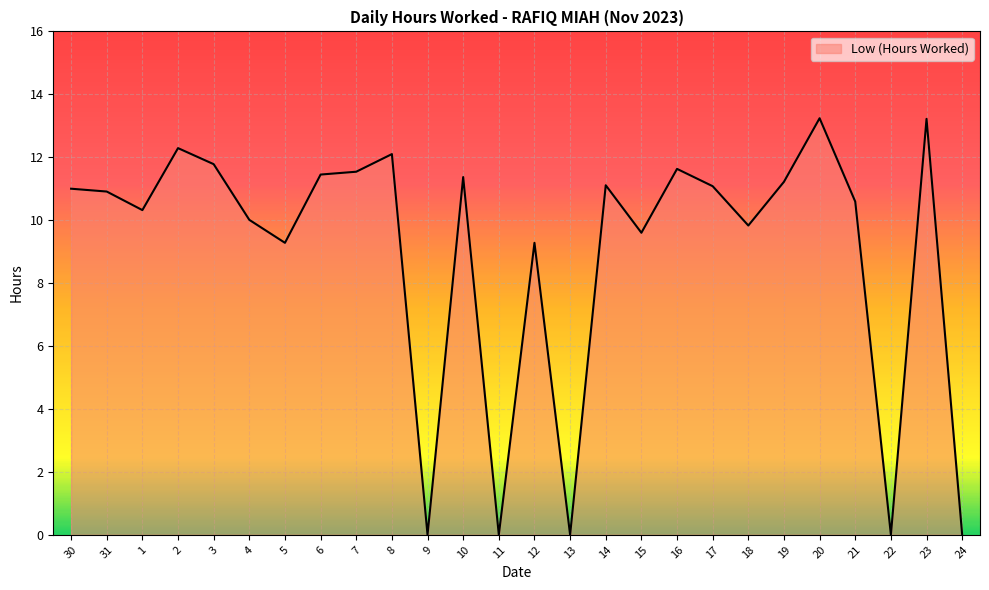

What is the greatest value displayed?

13.2